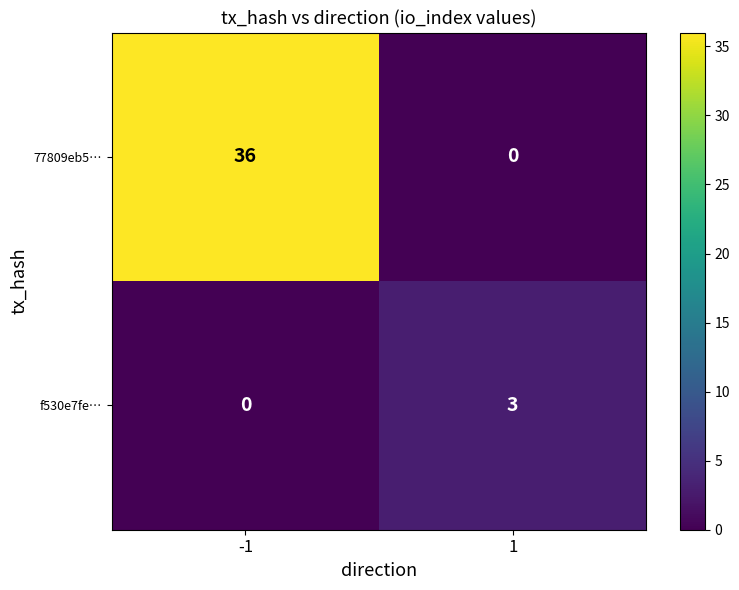

Reading left to right, extract all data points from this chart.

77809eb5…: 36	0
f530e7fe…: 0	3